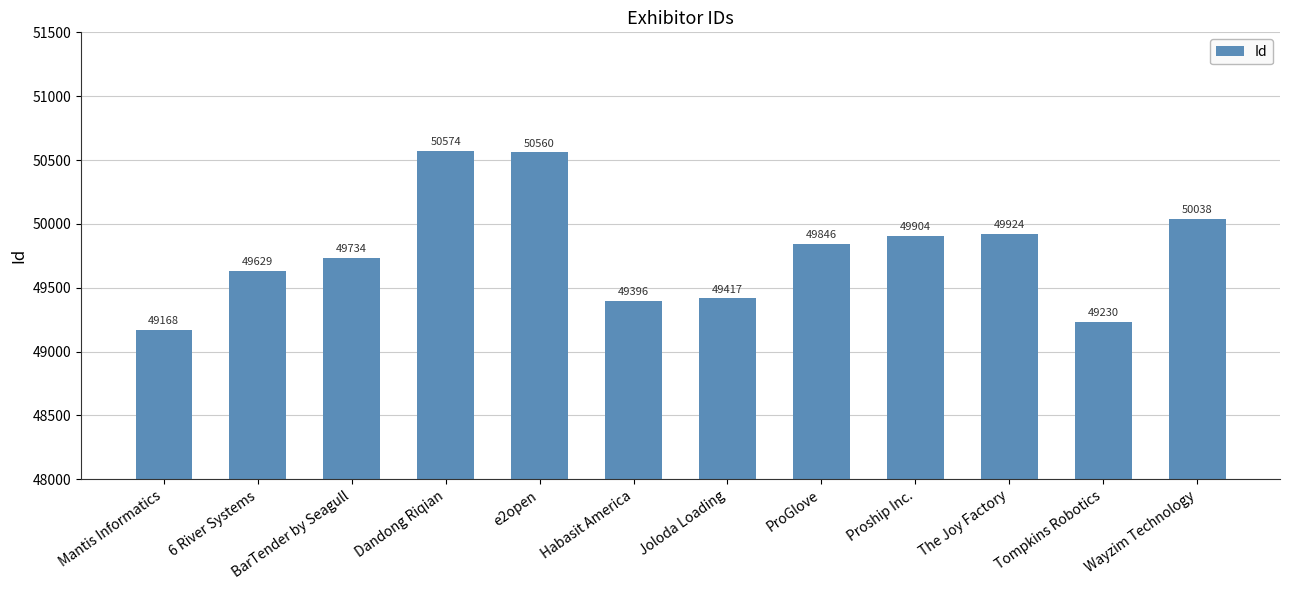

What is the difference between the values at 6 River Systems and e2open?

931